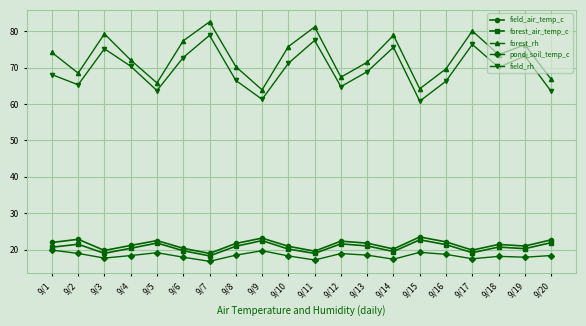

Between 9/10 and 9/18, which series saw the biggest shift?

forest_rh